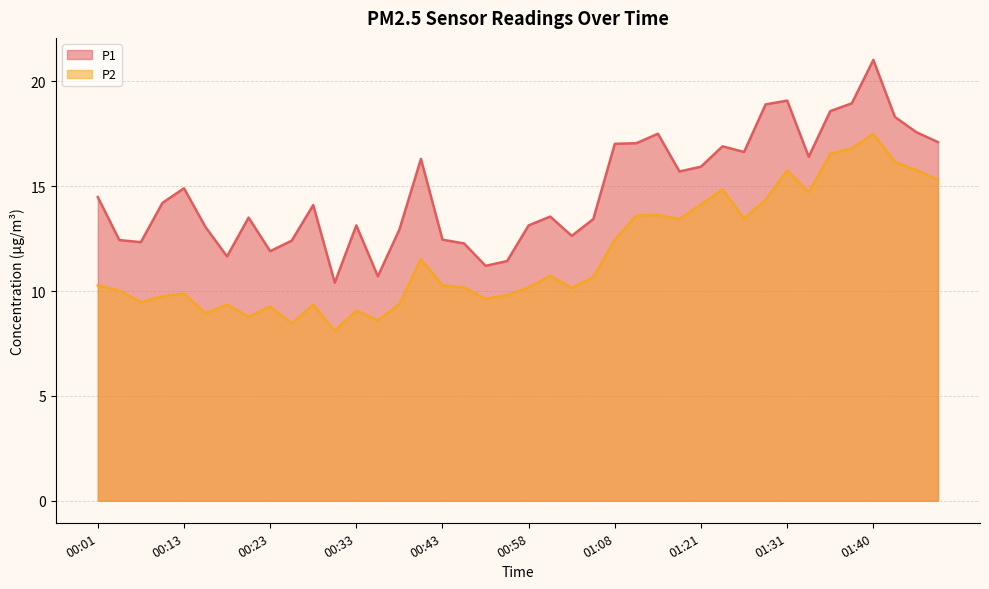

What position from the left is 00:35?

14